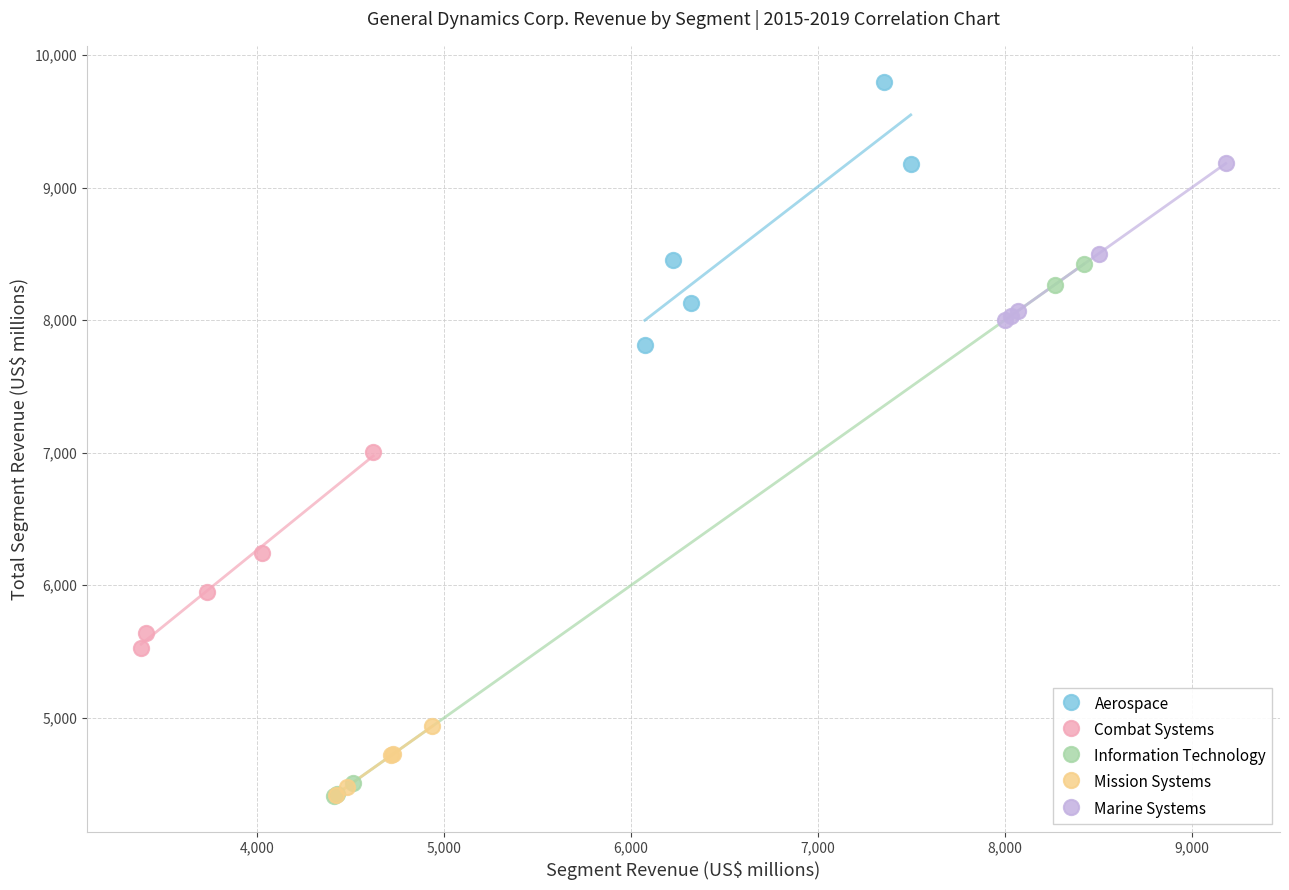

Which series reaches the maximum Y coordinate?

Aerospace